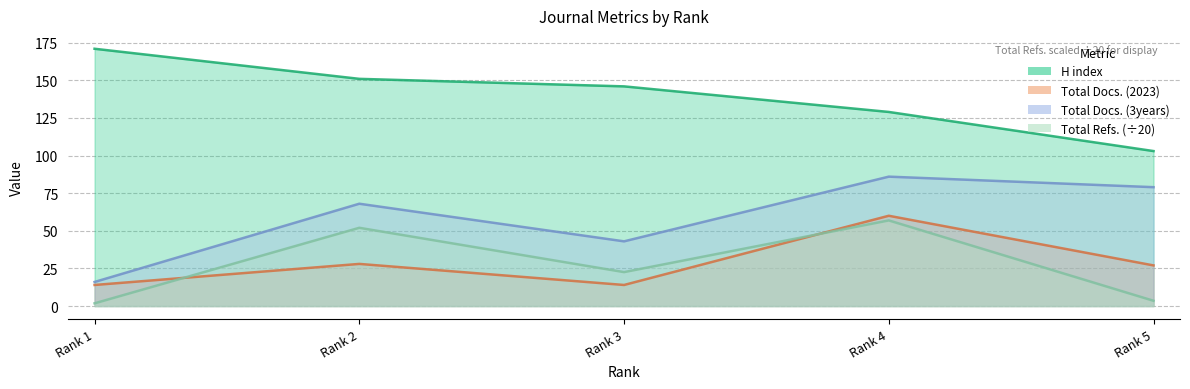

How many data points does each series have?

5